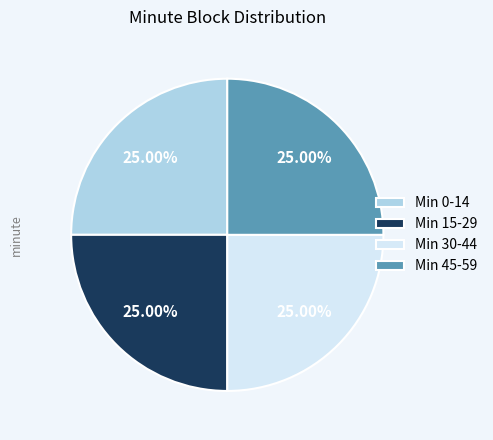

Does Min 45-59 account for over 50% of the chart?

No